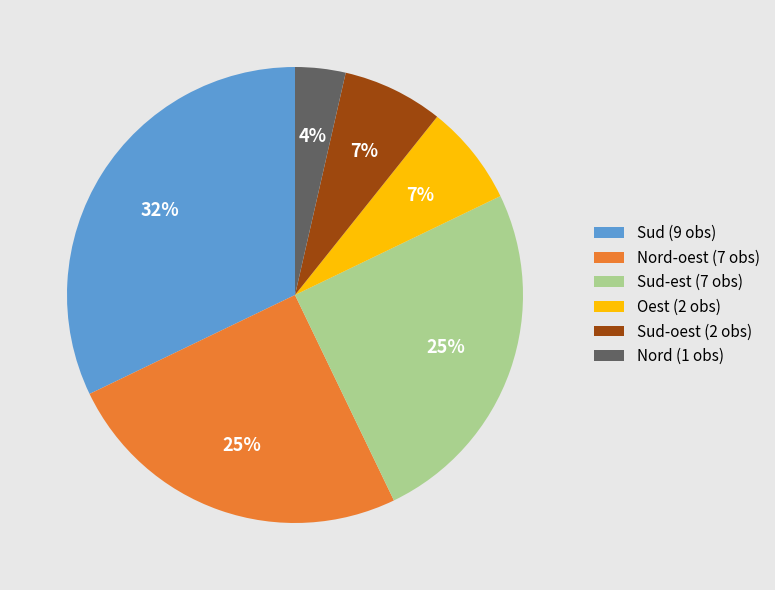

How many segments does this pie chart have?

6